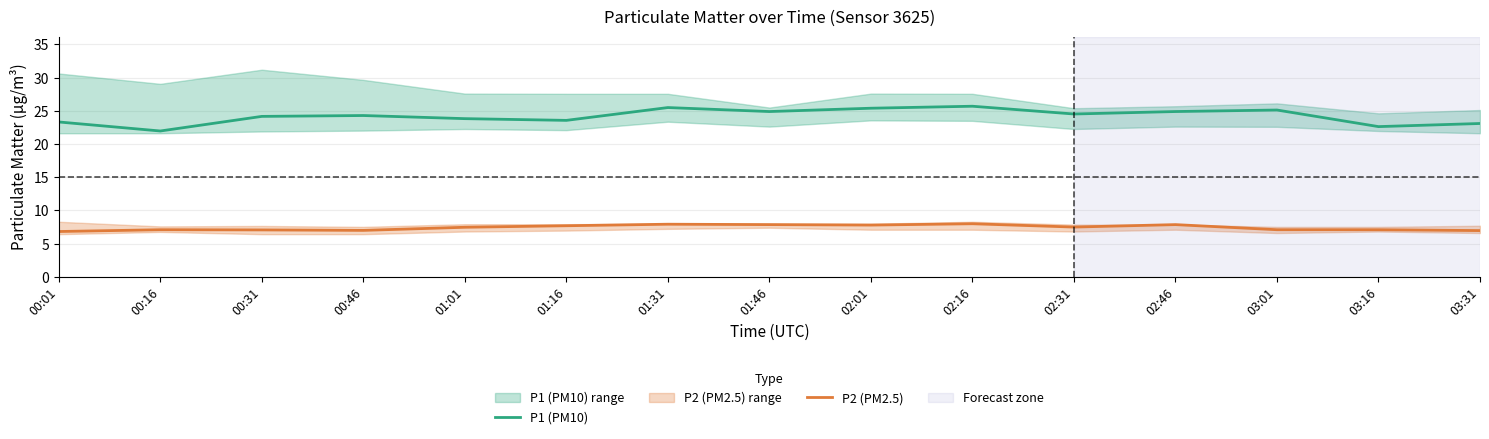

Read the P2 (PM2.5) value at 01:46.

7.9